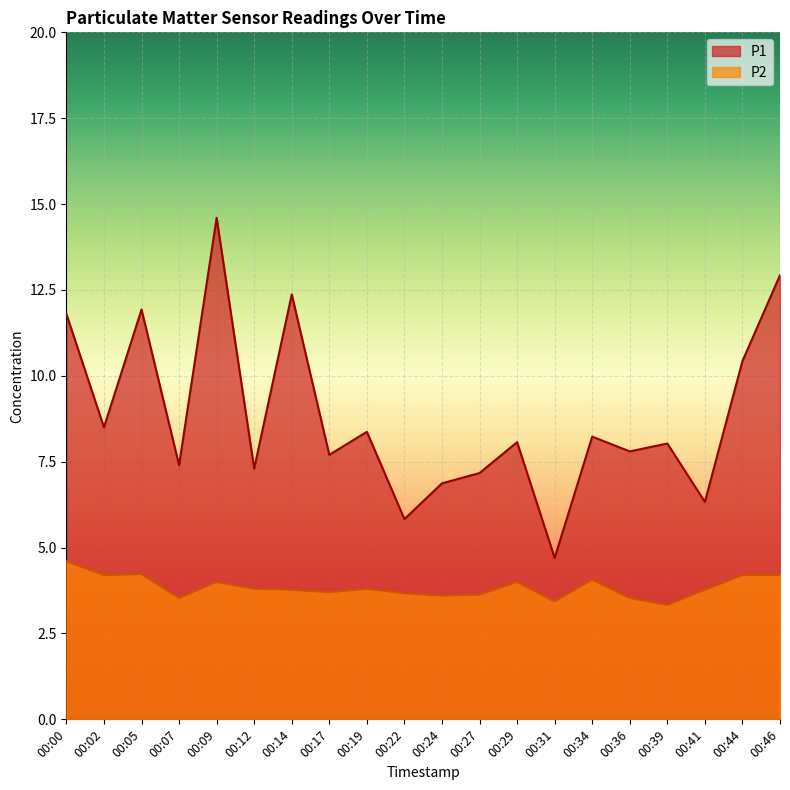

What is the sum of the P1 values at 00:36 and 00:39?

15.8